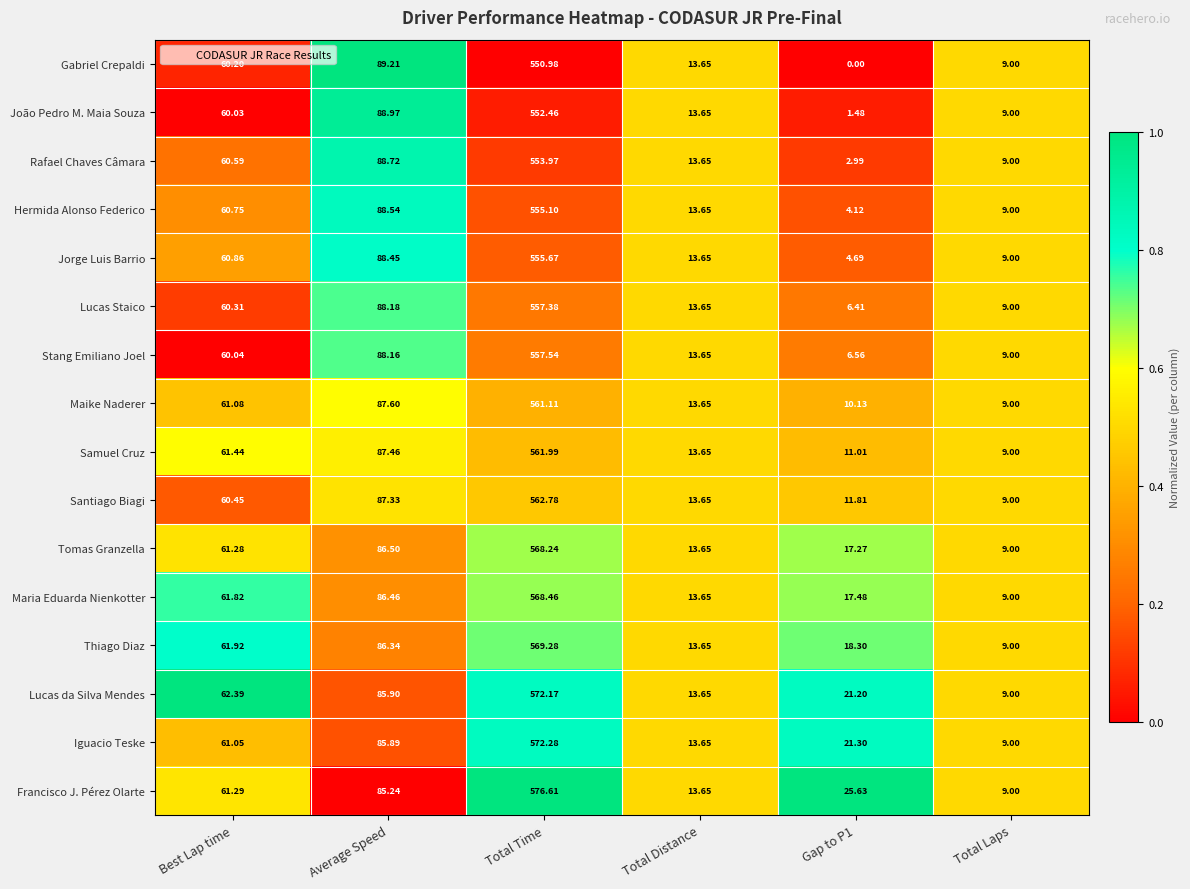

Where is Iguacio Teske nearest to the value 290?

Average Speed